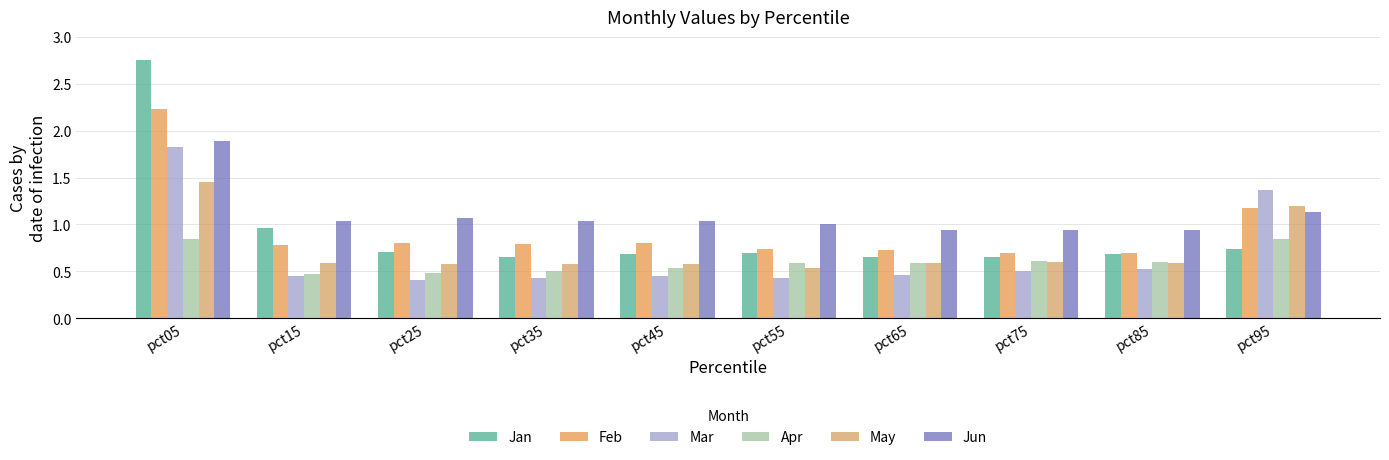

At which label is Apr closest to 0?

pct15